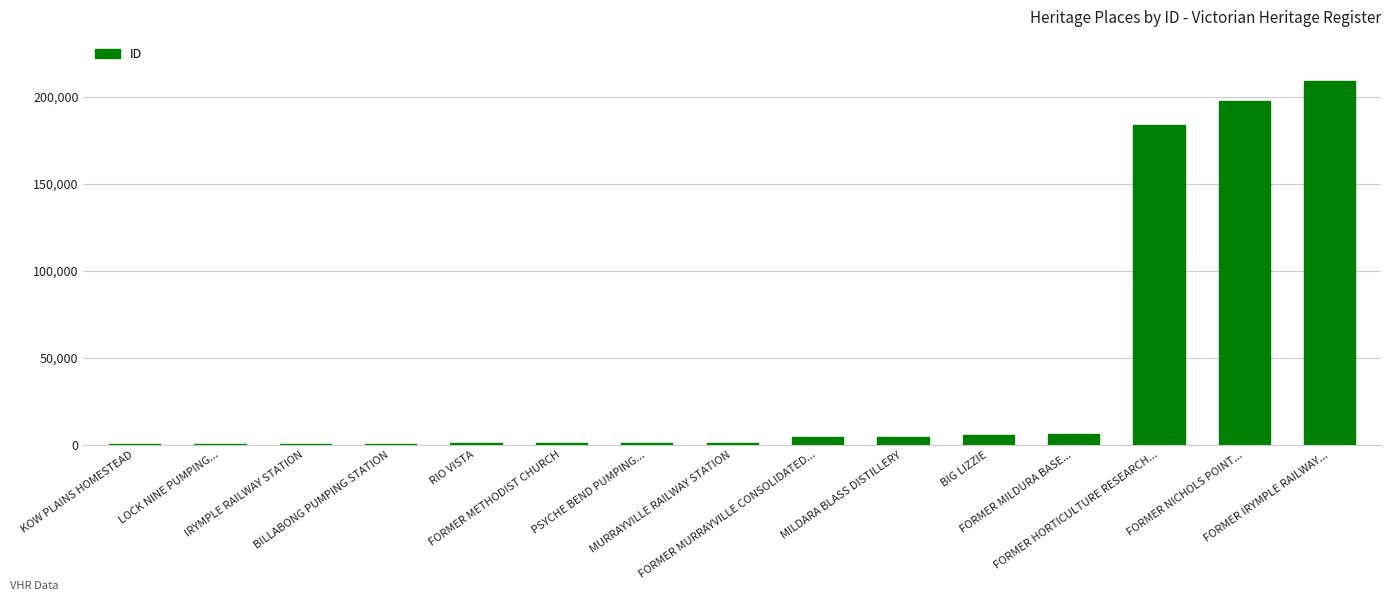

What is the greatest value displayed?

209373